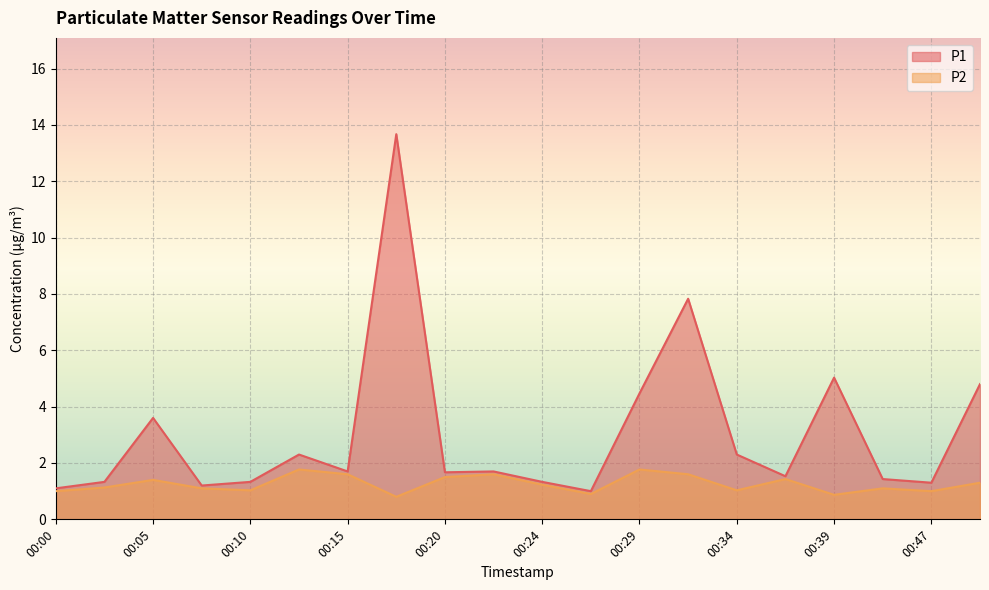

Where is the first local minimum for P2?

00:10